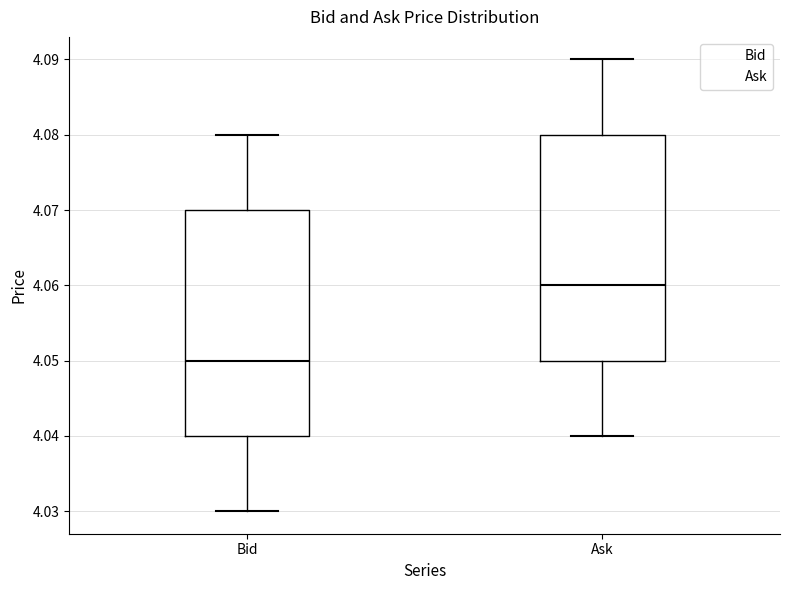

Reading left to right, read every box against the y-axis: the position of its median line, the range the box covers, and the ends of its whiskers. The values are not printed on the chart, so give them approximately, as read against the axis.

Bid: median 4.05, box 4.04 to 4.07, whiskers 4.03 to 4.08
Ask: median 4.06, box 4.05 to 4.08, whiskers 4.04 to 4.09